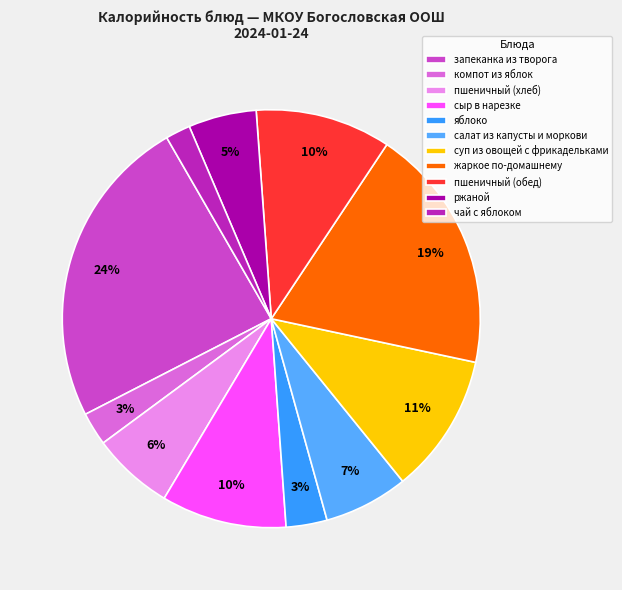

Is there any slice that represents more than half of the pie?

No